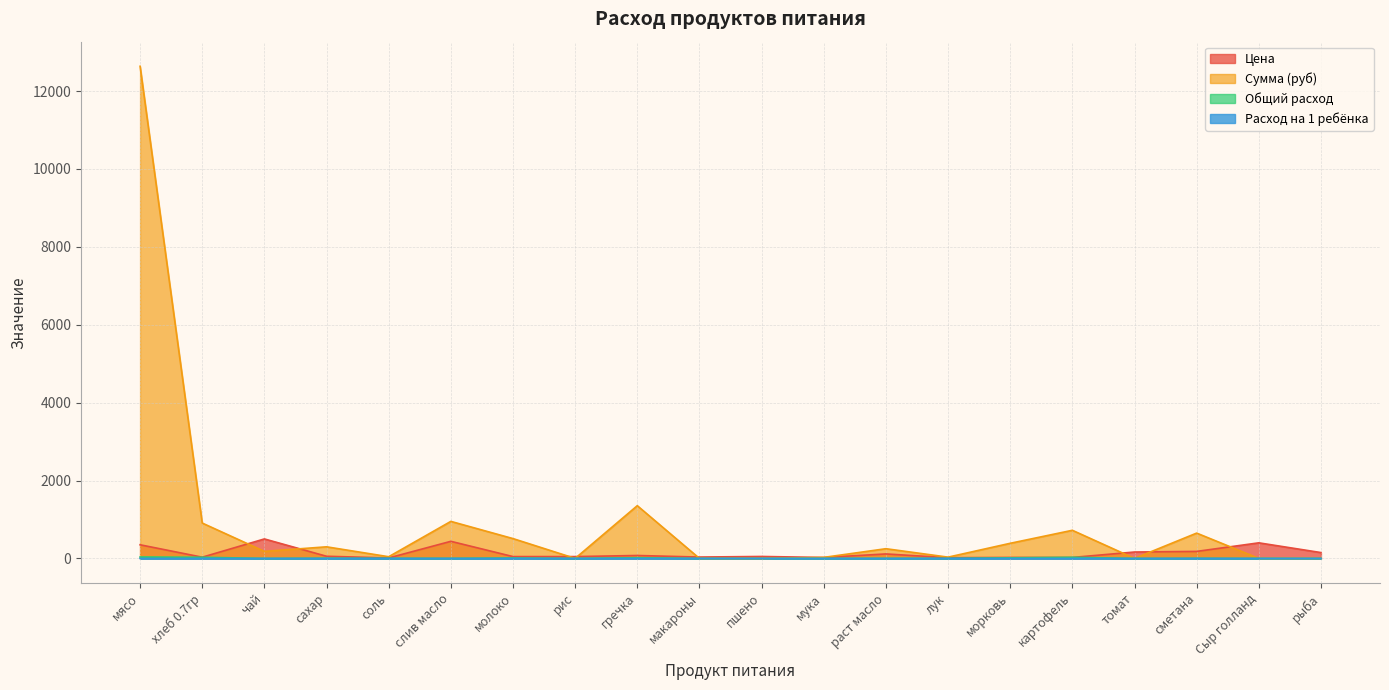

At how many categories does at least one series exceed 45?

16